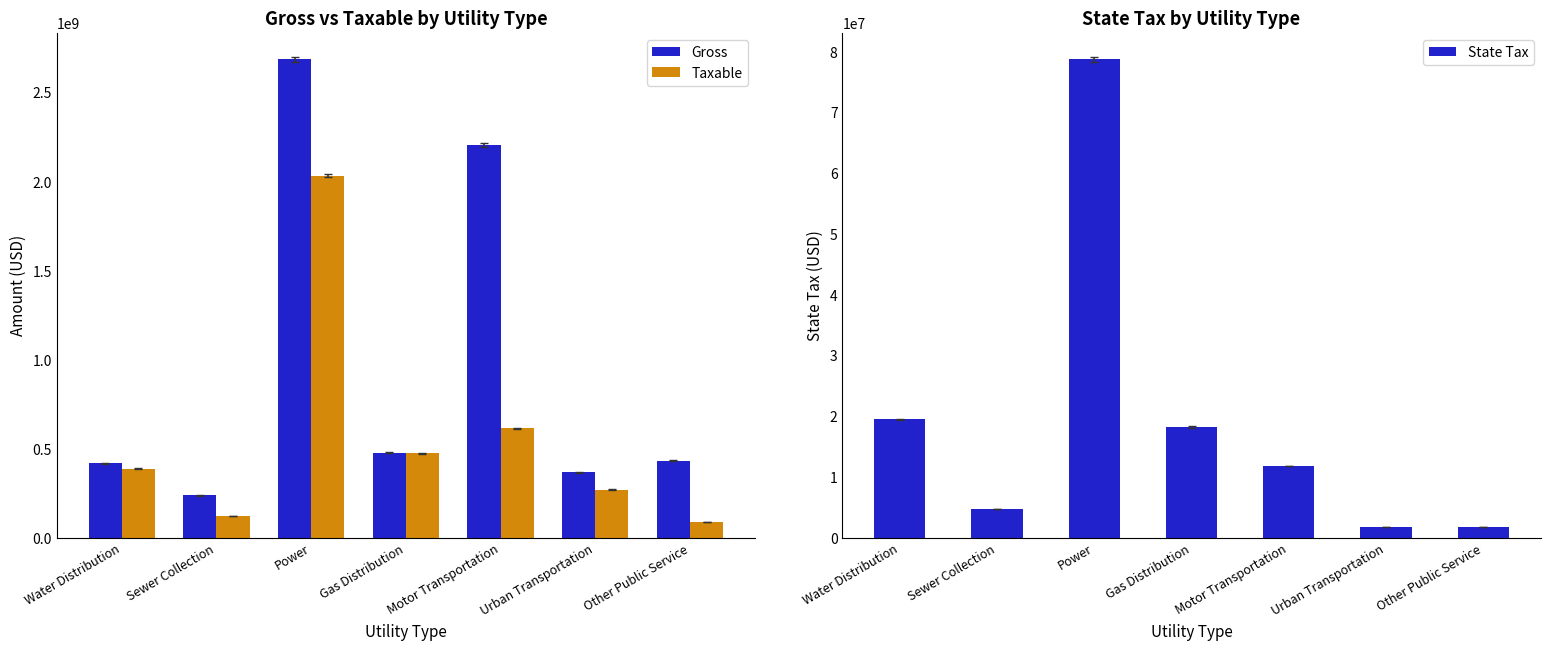

How many data points in State Tax are less than 11813226?

3